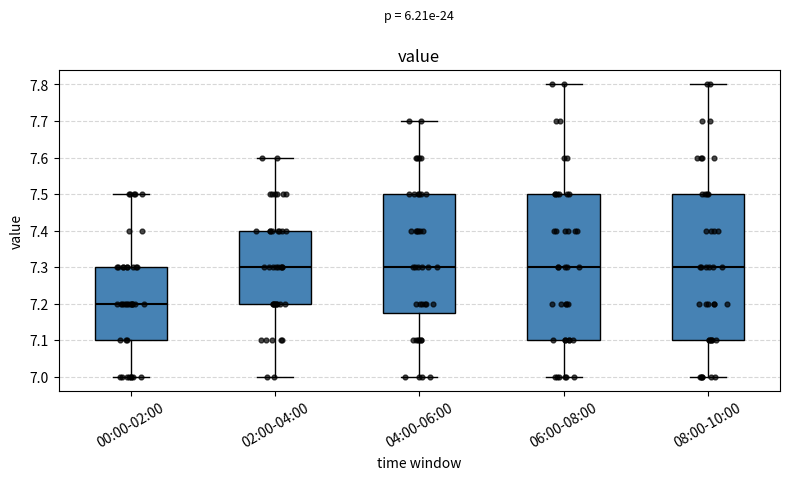

Reading left to right, transcribe this box plot: for each box, give where its median line is, the range the box spans, and where its two whiskers end, as read against the y-axis. The values are not printed on the chart, so give them approximately, as read against the axis.

00:00-02:00: median 7.20, box 7.10 to 7.30, whiskers 7.00 to 7.50
02:00-04:00: median 7.30, box 7.20 to 7.40, whiskers 7.00 to 7.60
04:00-06:00: median 7.30, box 7.18 to 7.50, whiskers 7.00 to 7.70
06:00-08:00: median 7.30, box 7.10 to 7.50, whiskers 7.00 to 7.80
08:00-10:00: median 7.30, box 7.10 to 7.50, whiskers 7.00 to 7.80